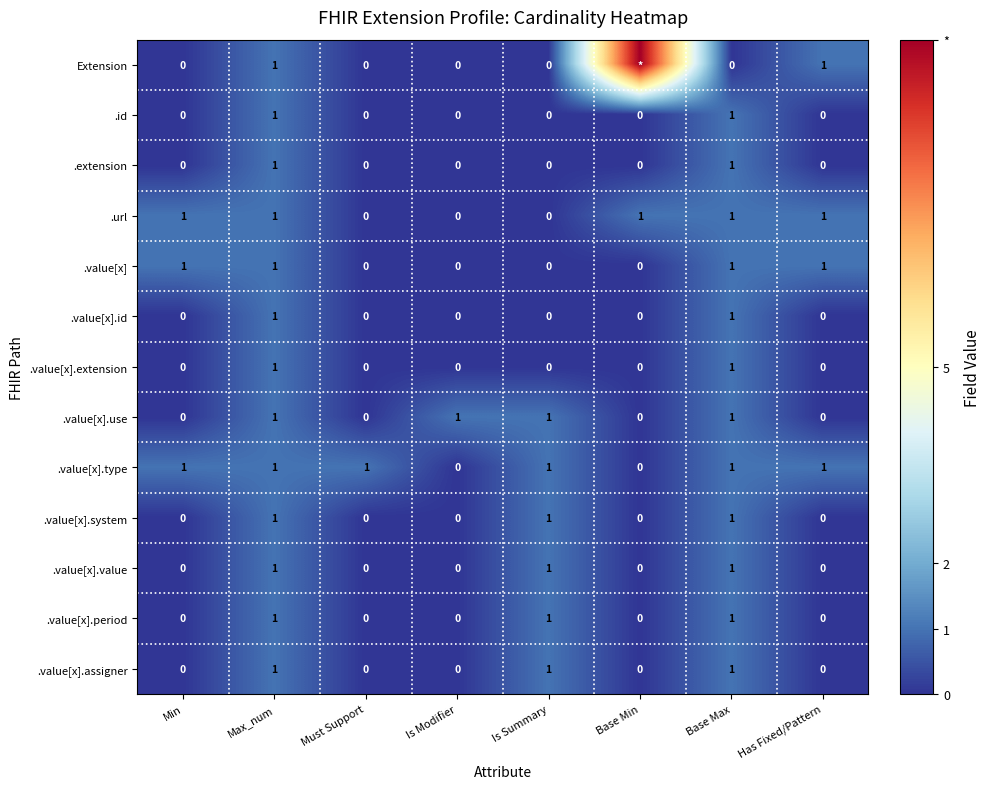

How many data points does each series have?

8